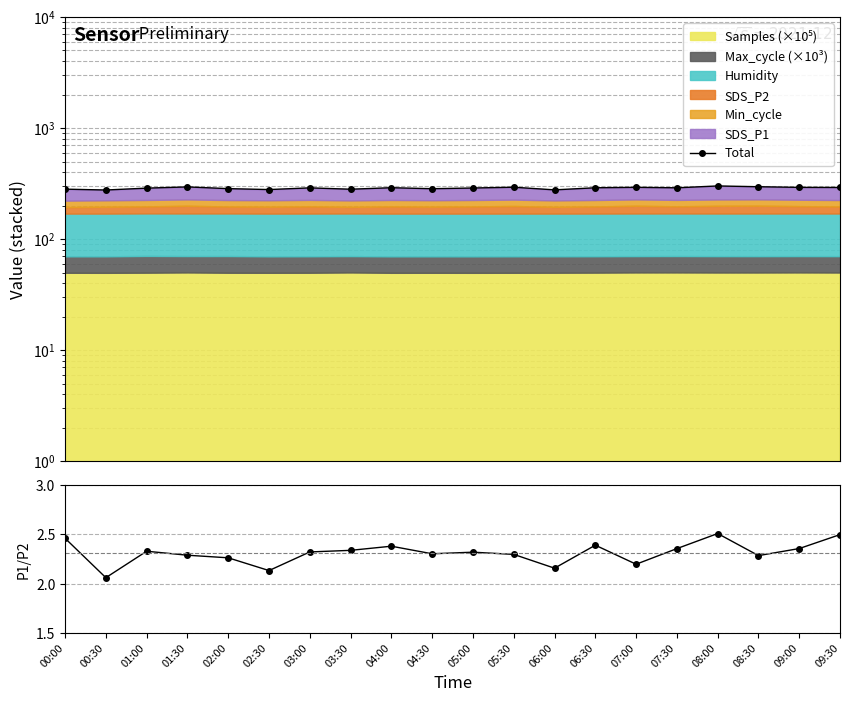

Between 00:00 and 01:00, which series saw the biggest shift?

Total